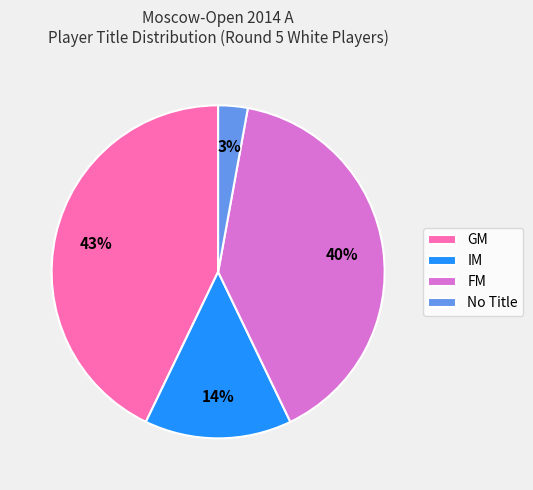

Which has a higher value, IM or GM?

GM